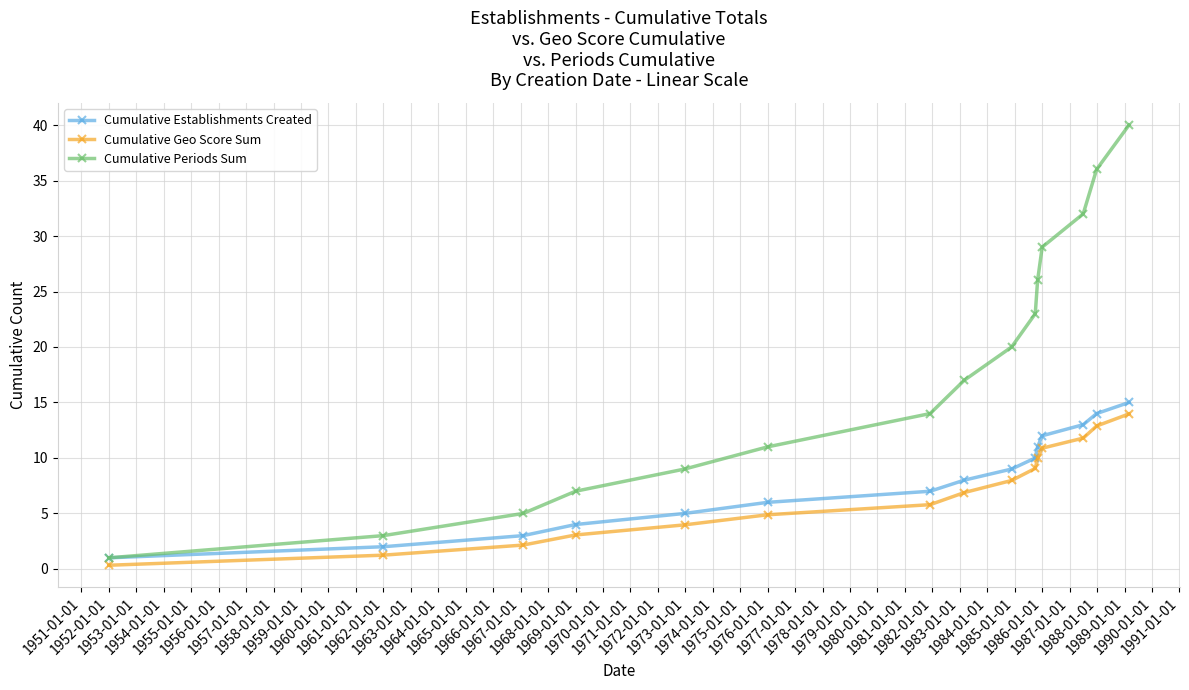

Which series has the largest range (max minus min)?

Cumulative Periods Sum